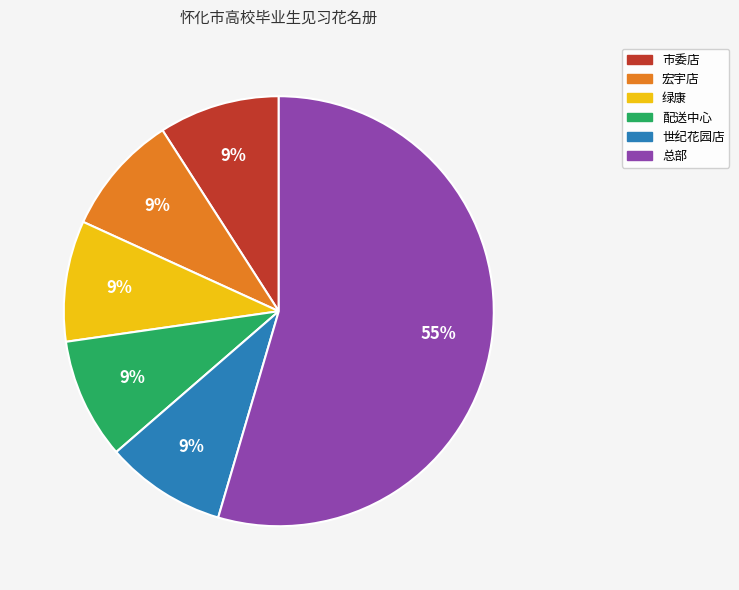

To the nearest percent, what is the combined percentage of 世纪花园店 and 配送中心?

18%